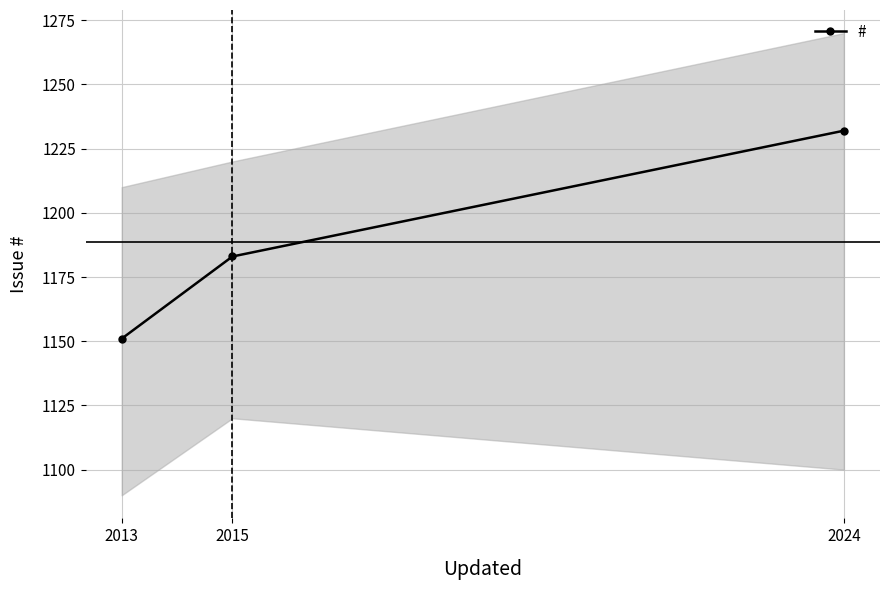

What is the value of the 1st point from the left?

1151